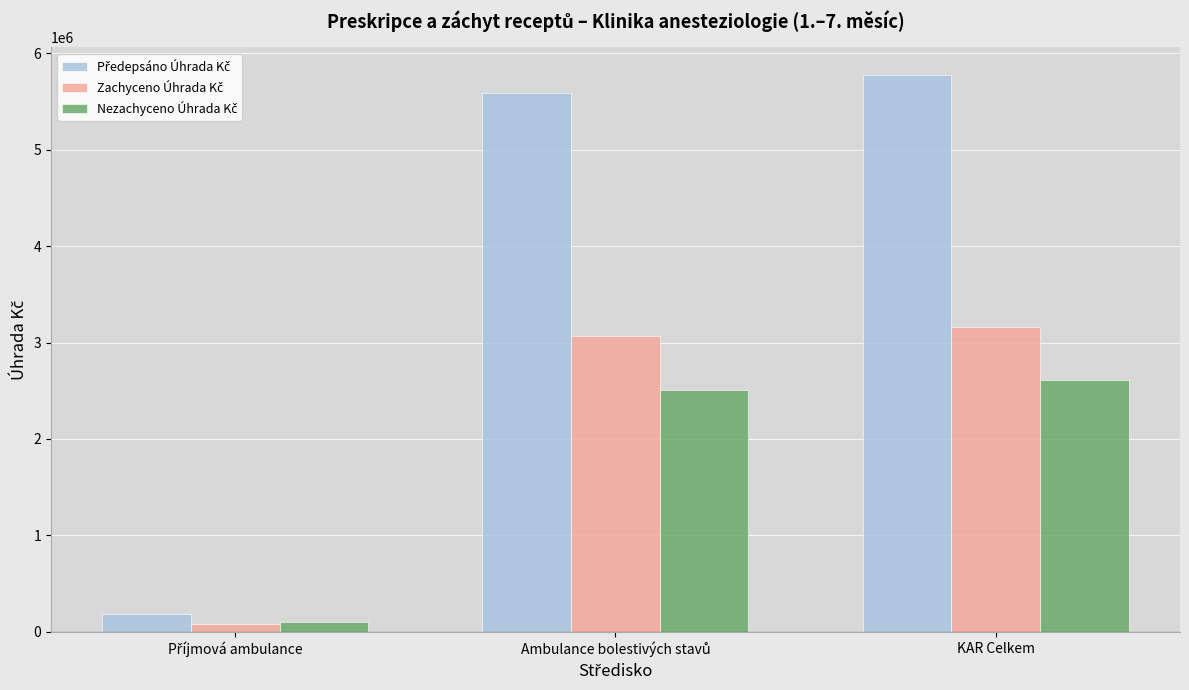

At which category is the sum across all series the highest?

KAR Celkem